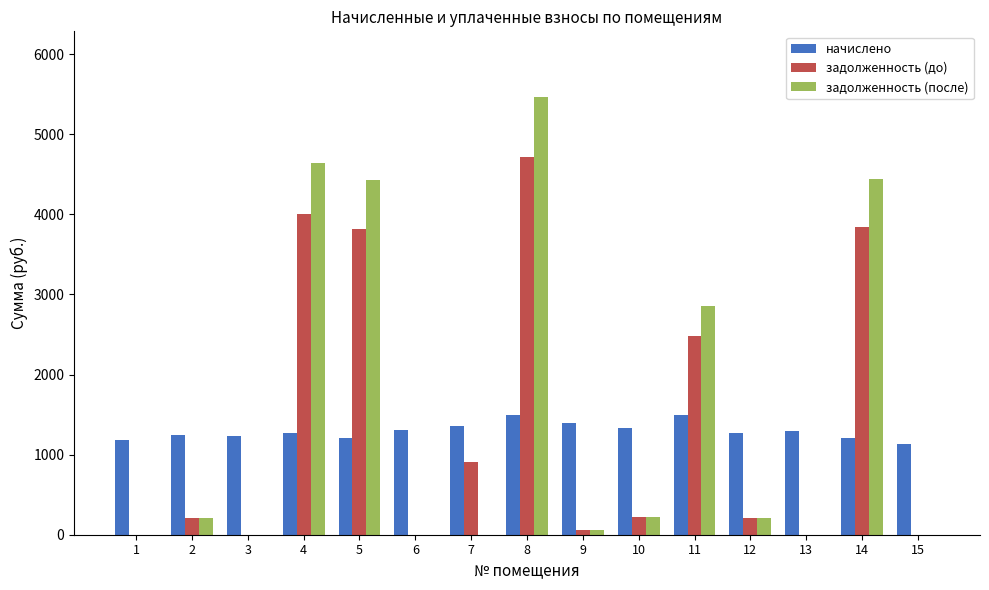

Which category has the highest value across all series?

8